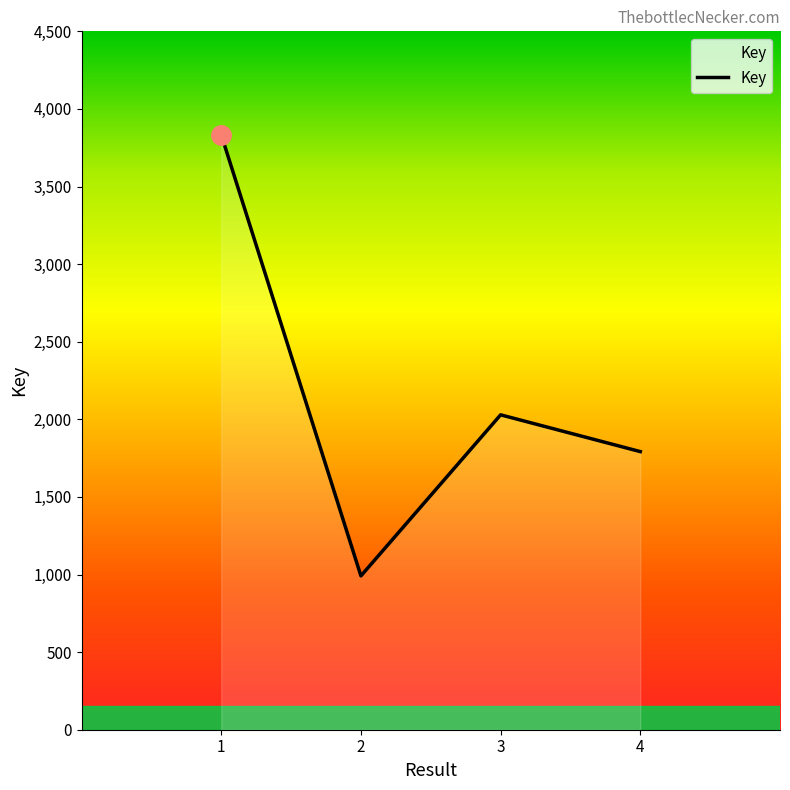

Reading left to right, transcribe all the data shown in this chart.

3834	991	2029	1792